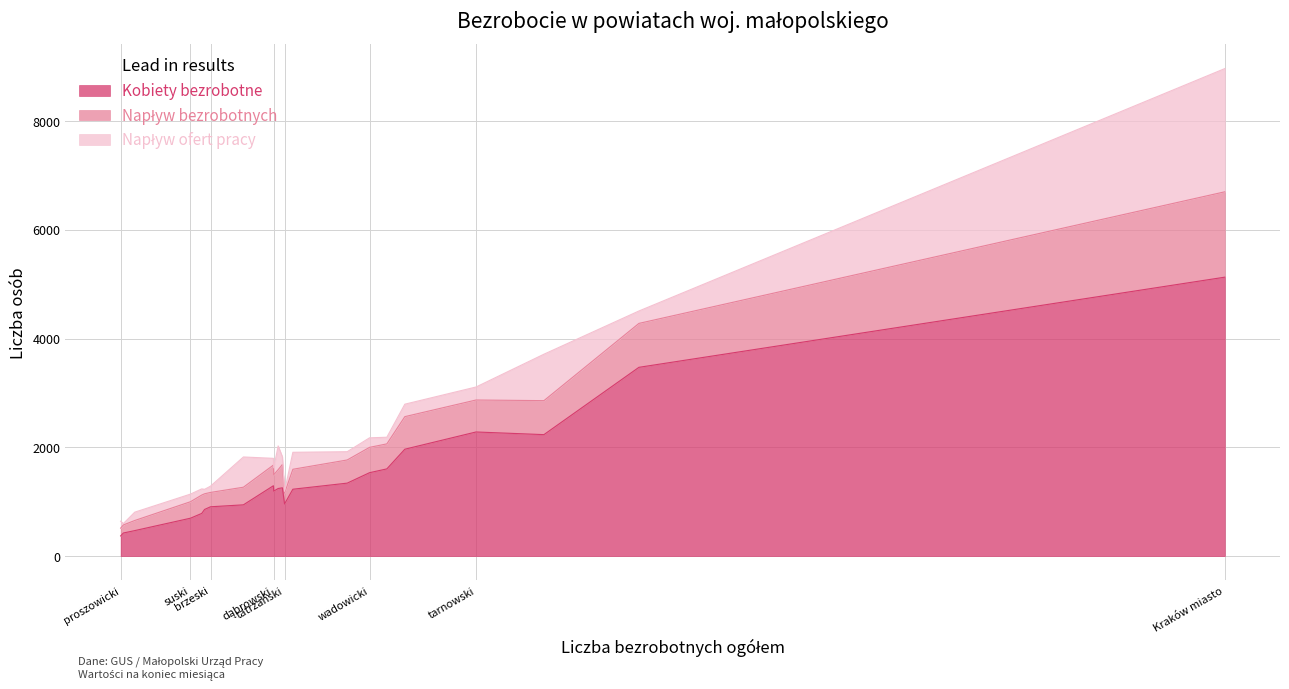

Which series changed the most between miechowski and tatrzański?

Kobiety bezrobotne